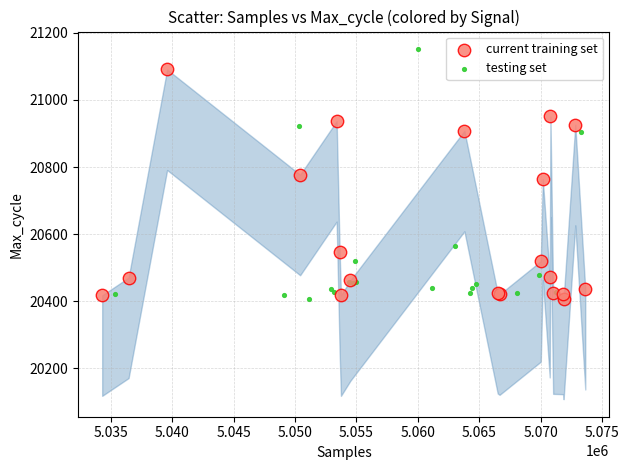

Which series contains the highest Y value?

testing set